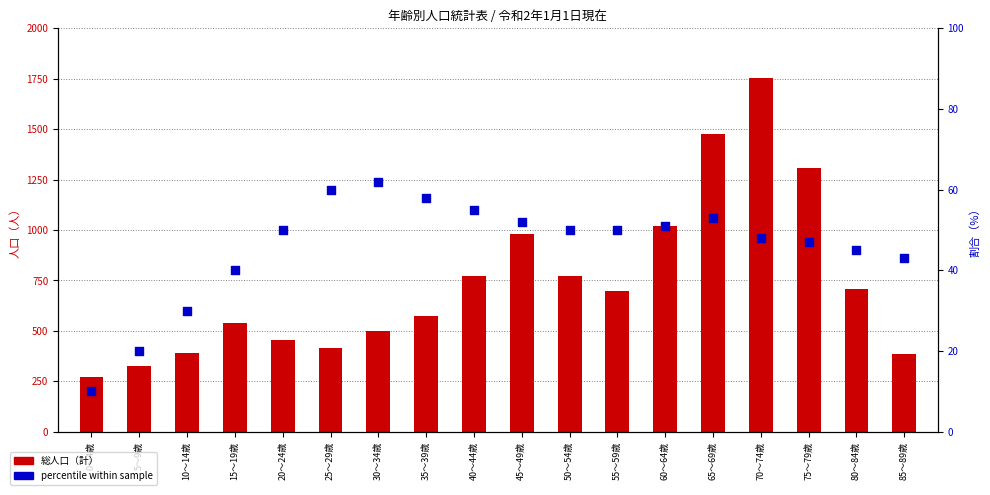

Which series reaches the maximum Y coordinate?

総人口（計）